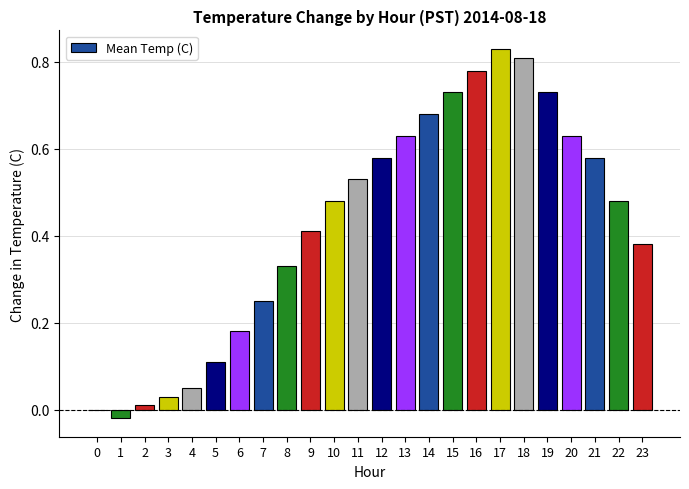

Which has a higher value, 12 or 10?

12